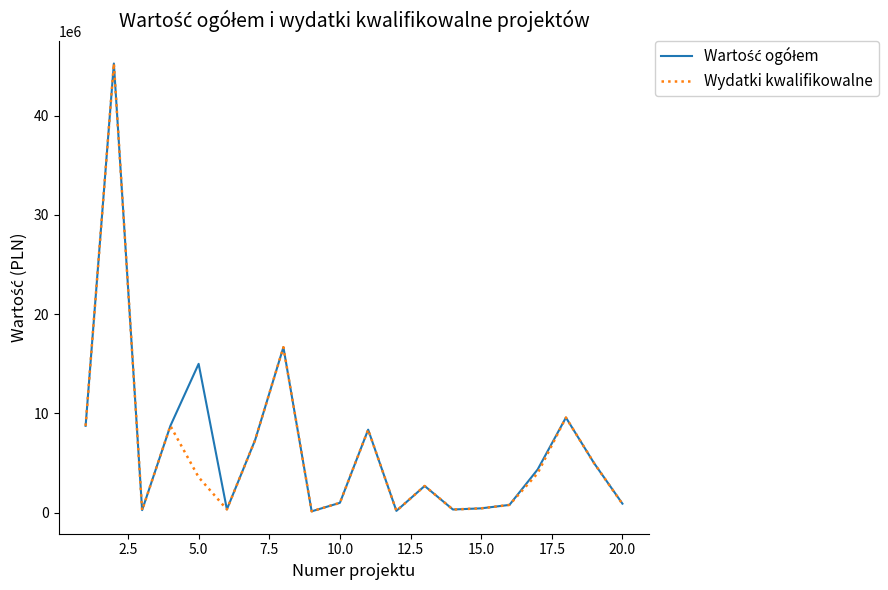

What is the maximum value for Wydatki kwalifikowalne?

45252103.0